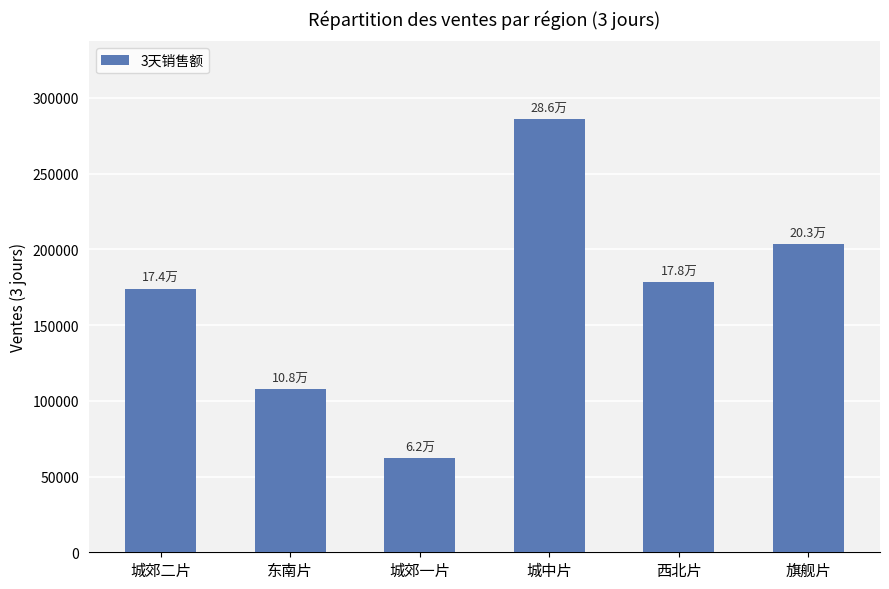

True or false: the data shows 107511.0 at 东南片.

True